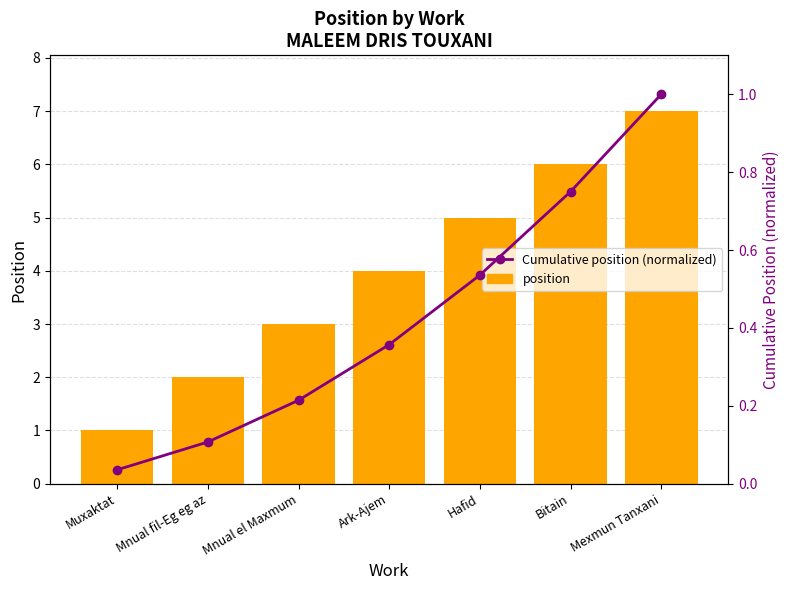

What is the approximate value of position at Muxaktat?

1.0